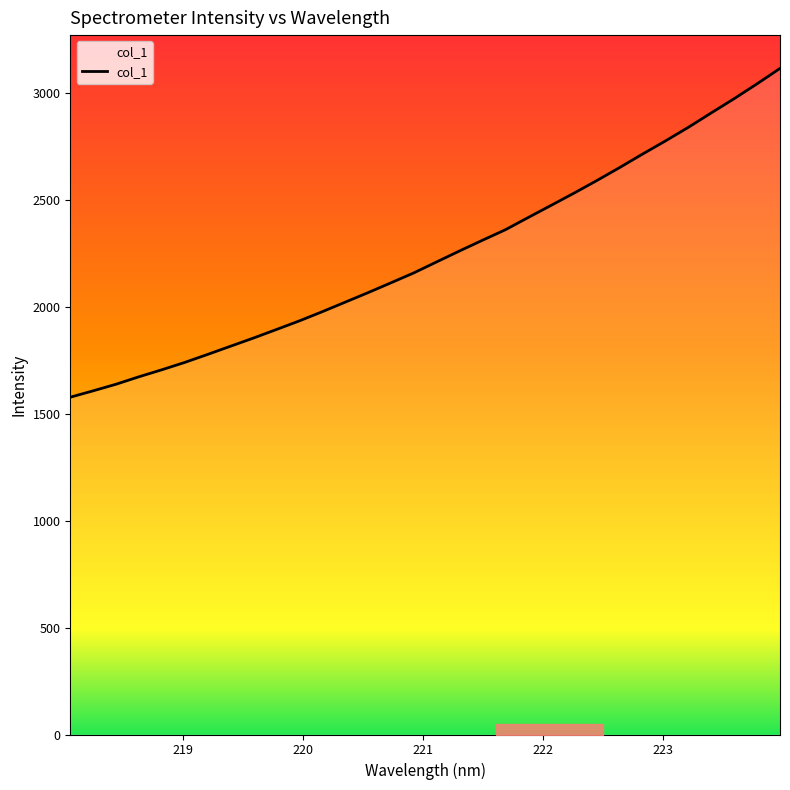

What is the greatest value displayed?

3114.4